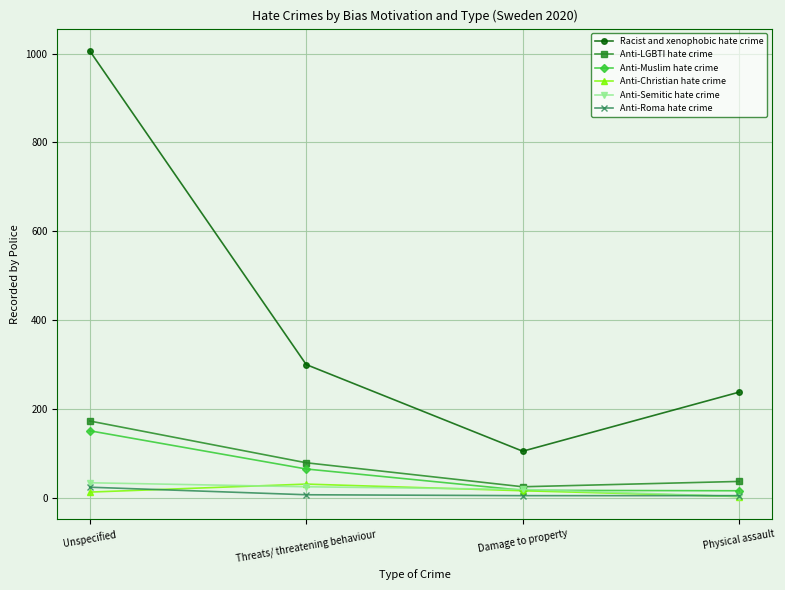

Count the number of data series in this chart.

6